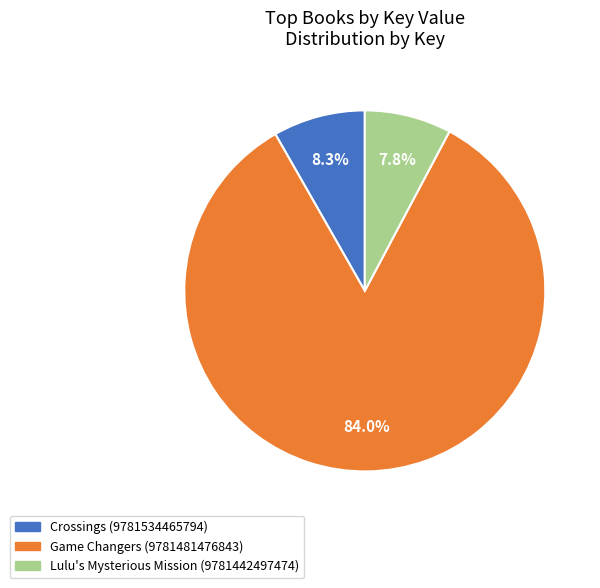

Count the number of slices in the pie.

3